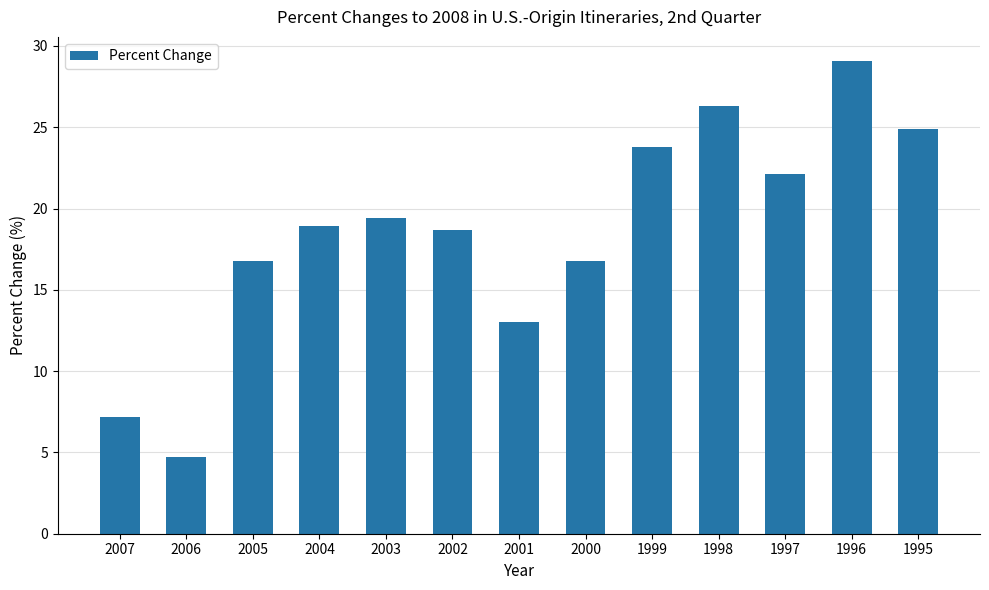

Between 2002 and 2005, which is larger?

2002